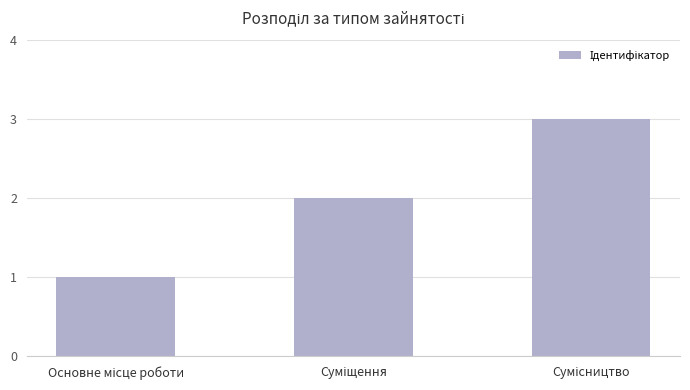

What is the average value?

2